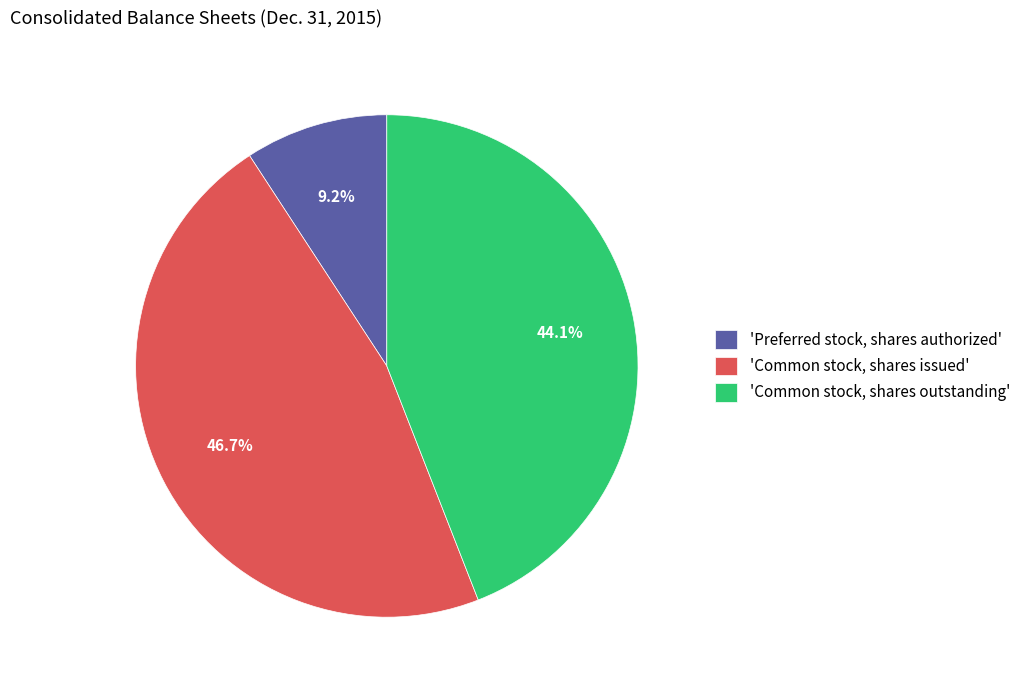

Between 'Common stock, shares issued' and 'Common stock, shares outstanding', which is larger?

'Common stock, shares issued'